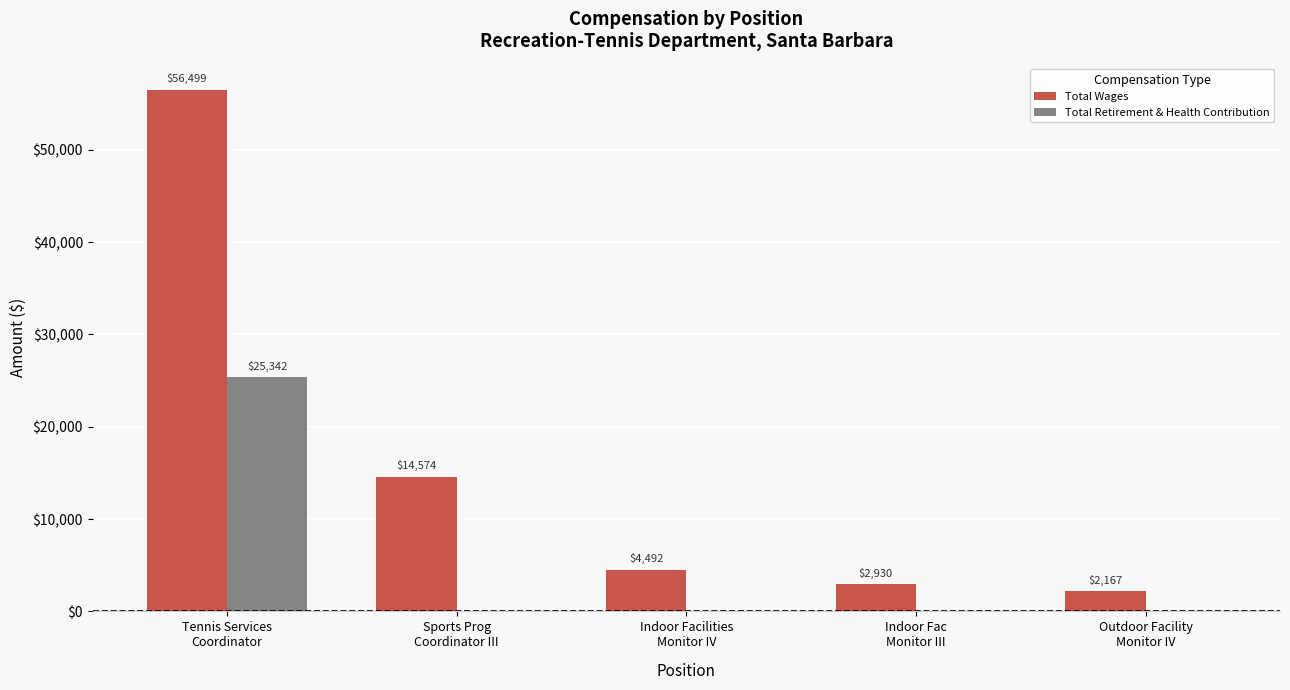

How many groups of bars are there?

5